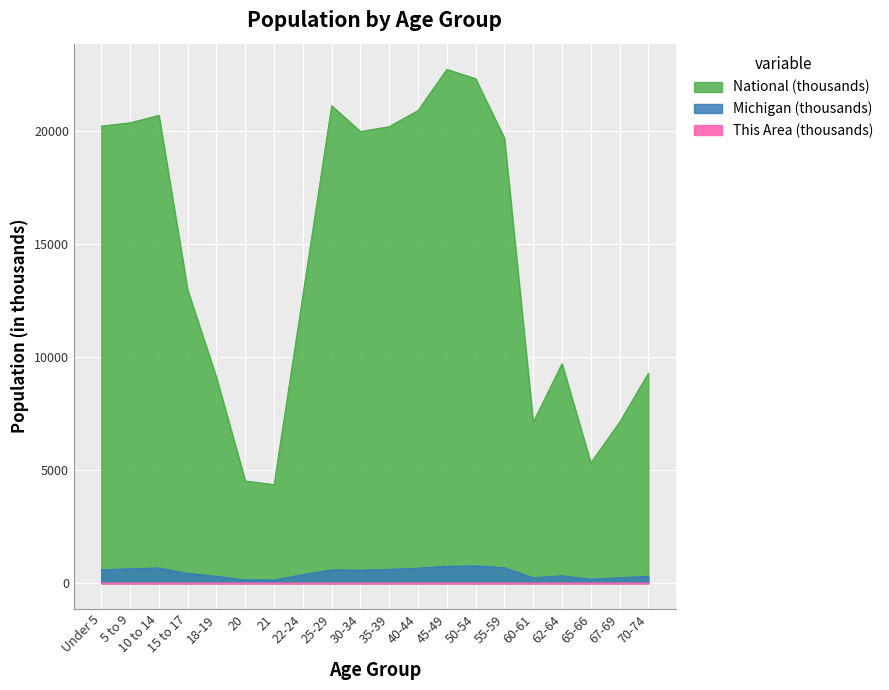

What is the approximate value of National at 10 to 14?

20677.2